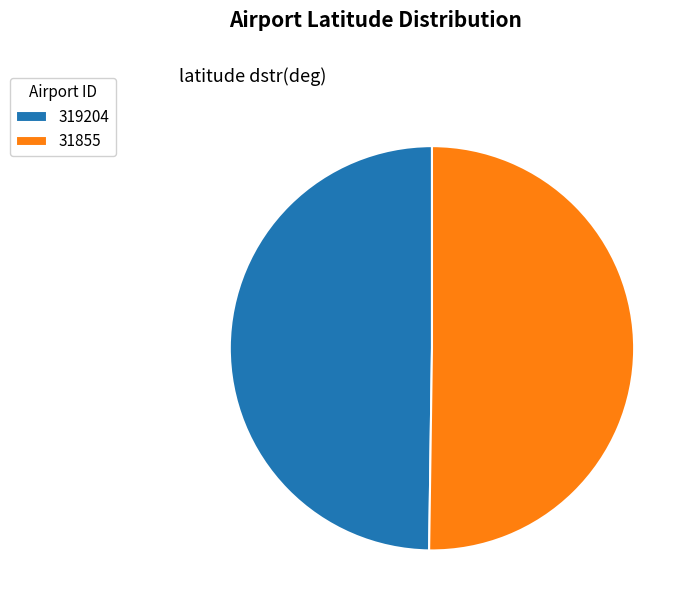

Approximately how many times larger is the value at 31855 compared to 319204?

1.0